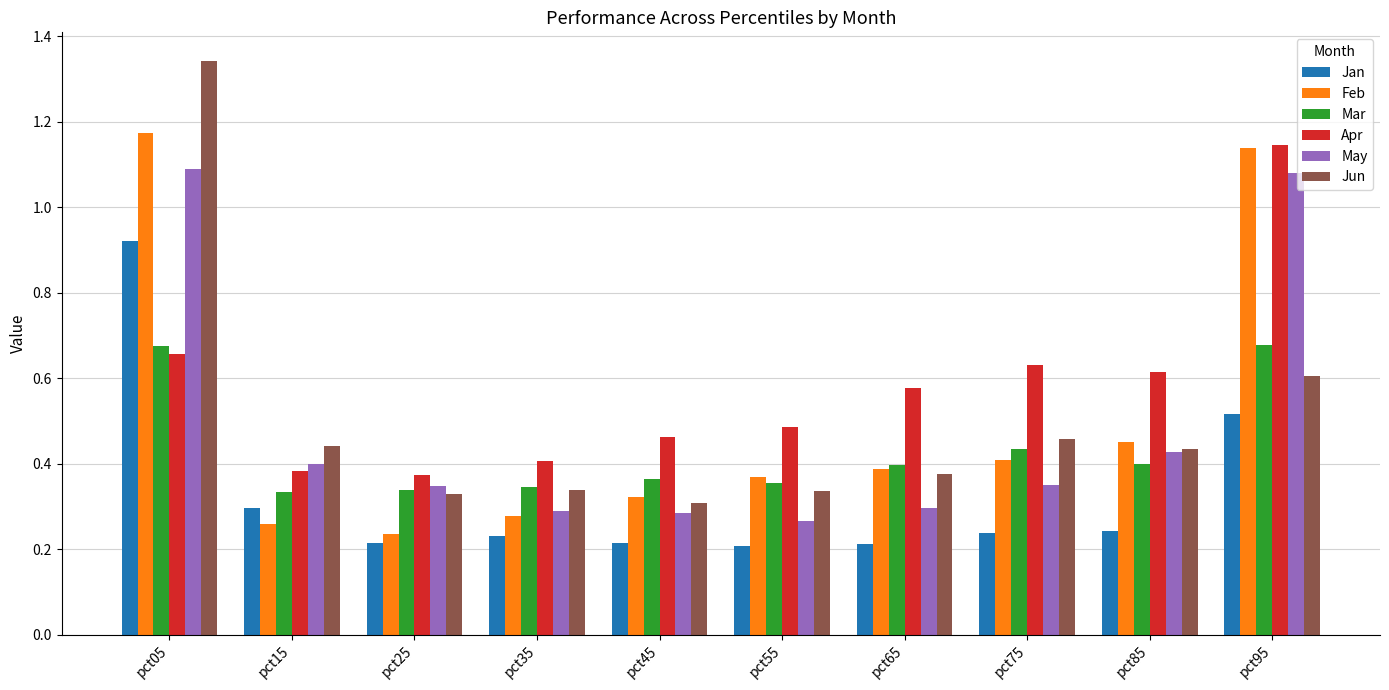

Is it true that Apr equals 0.4 at pct65?

False